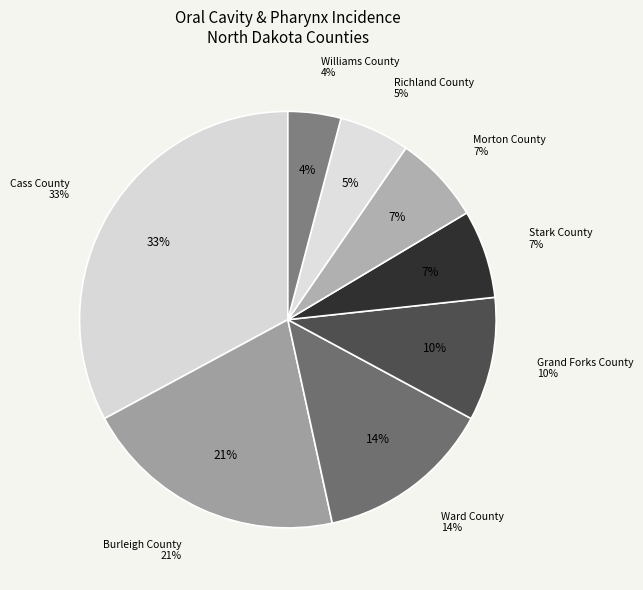

What percentage is the Ward County slice, to the nearest percent?

14%